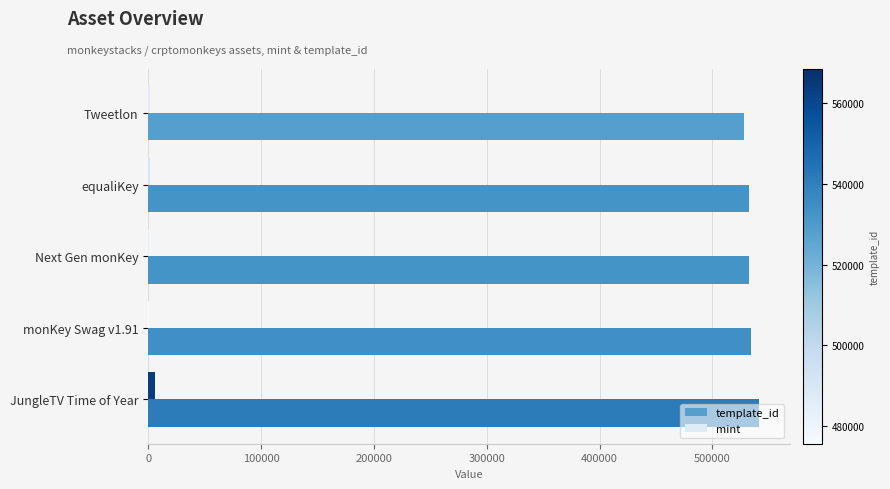

The value of template_id at JungleTV Time of Year is 324328. True or false?

False